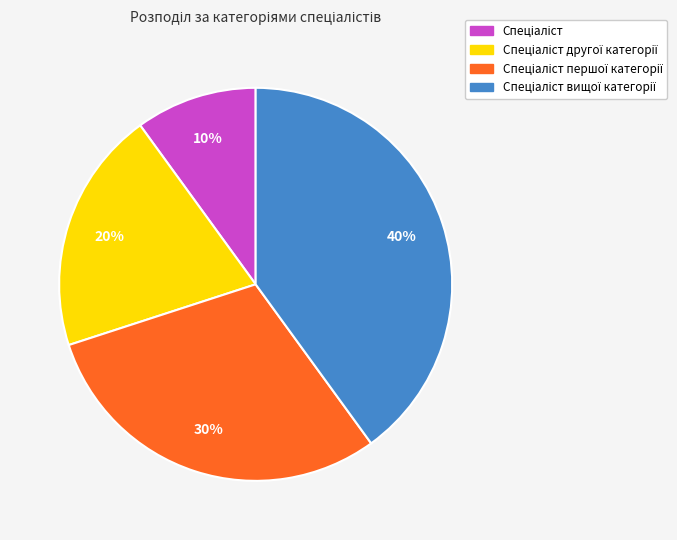

How many slices are in this pie chart?

4